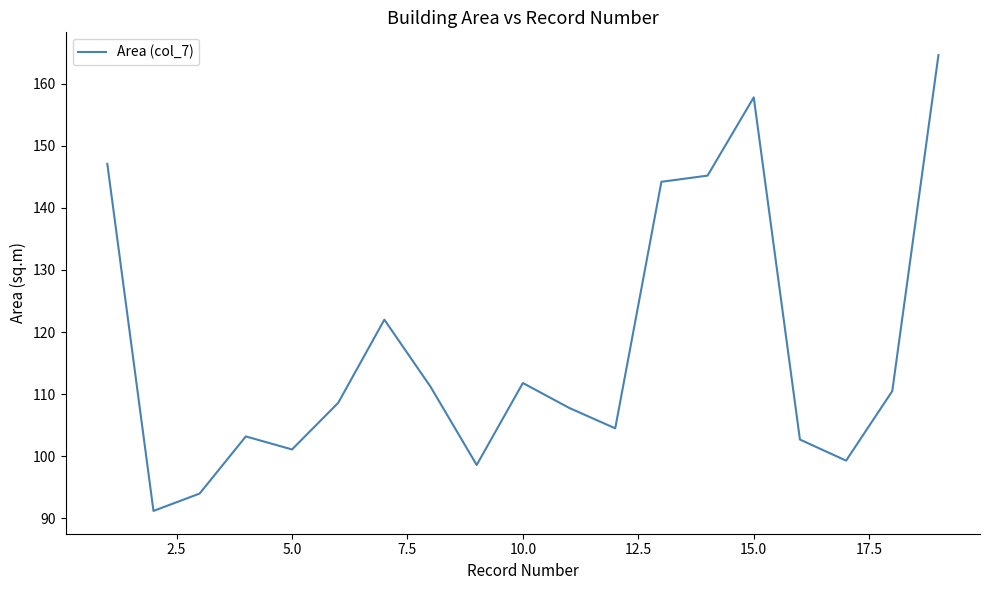

Does the chart display data point markers on the line(s)?

No